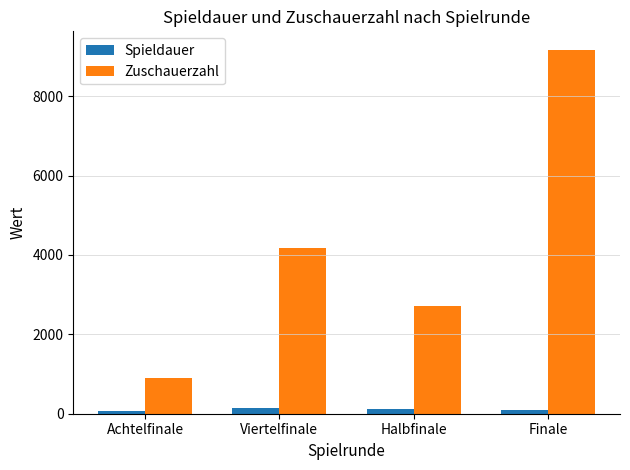

True or false: Spieldauer has a value of 103 at Finale.

True